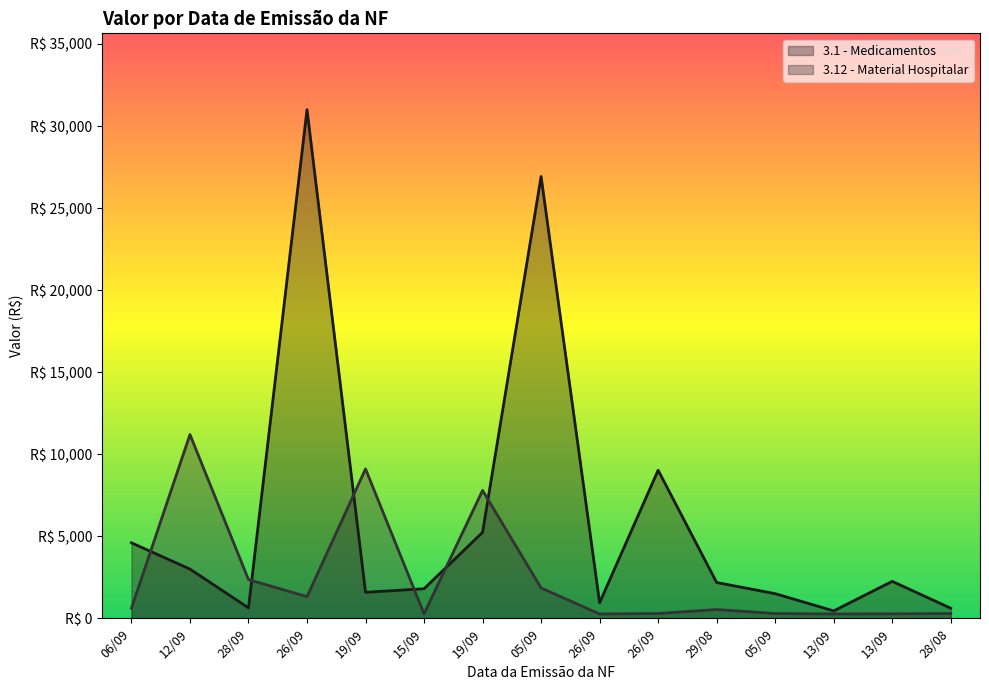

The value of 3.1 - Medicamentos at 28/08 is 613.0. True or false?

True